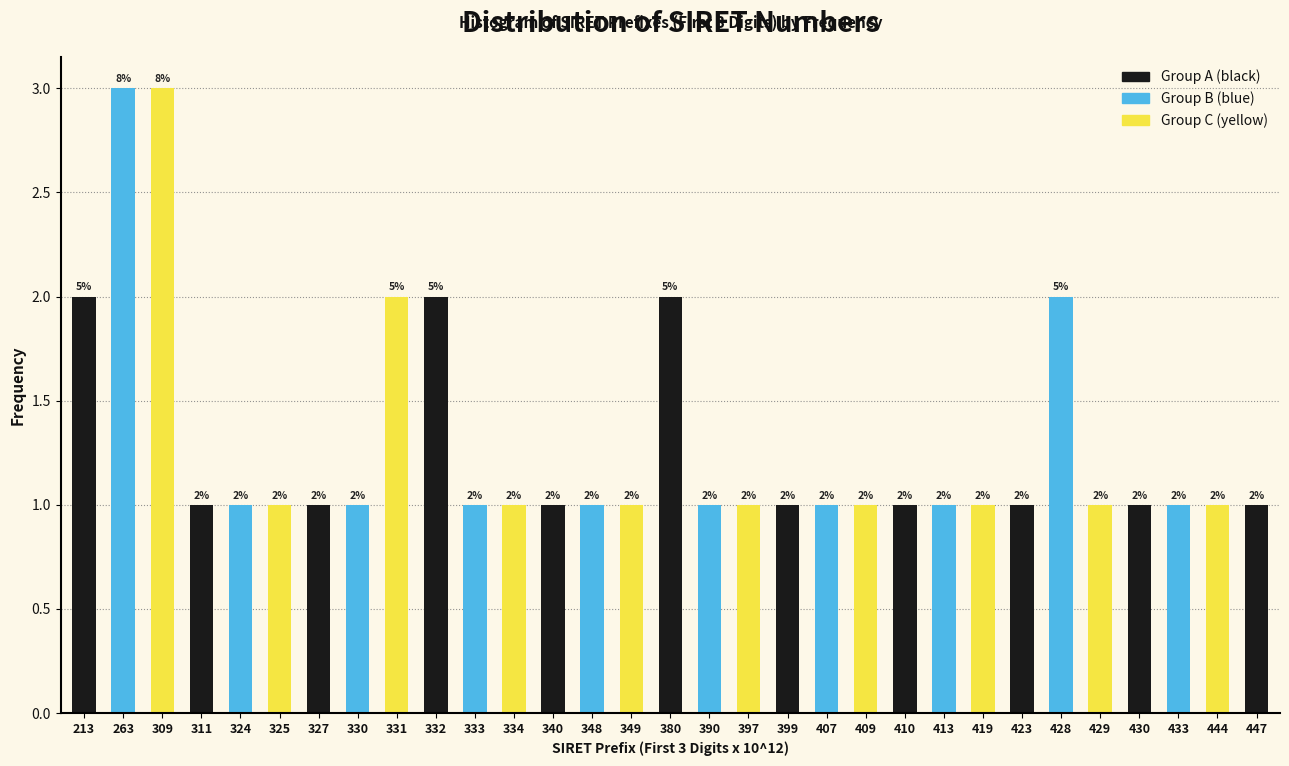

Reading right to left, list all the values displayed in this chart.

447=1	444=1	433=1	430=1	429=1	428=2	423=1	419=1	413=1	410=1	409=1	407=1	399=1	397=1	390=1	380=2	349=1	348=1	340=1	334=1	333=1	332=2	331=2	330=1	327=1	325=1	324=1	311=1	309=3	263=3	213=2